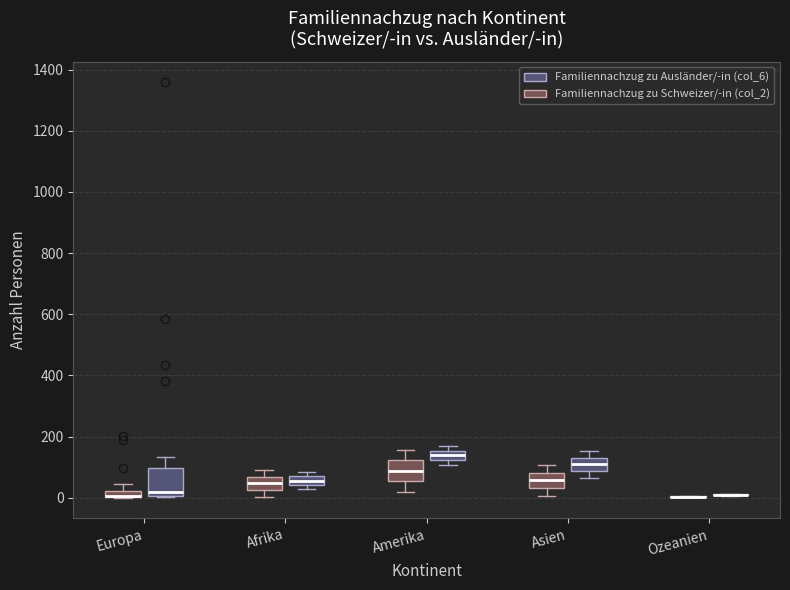

Which box is the tallest, from its lower edge to its upper edge?

Europa (Familiennachzug zu Ausländer/-in (col_6))